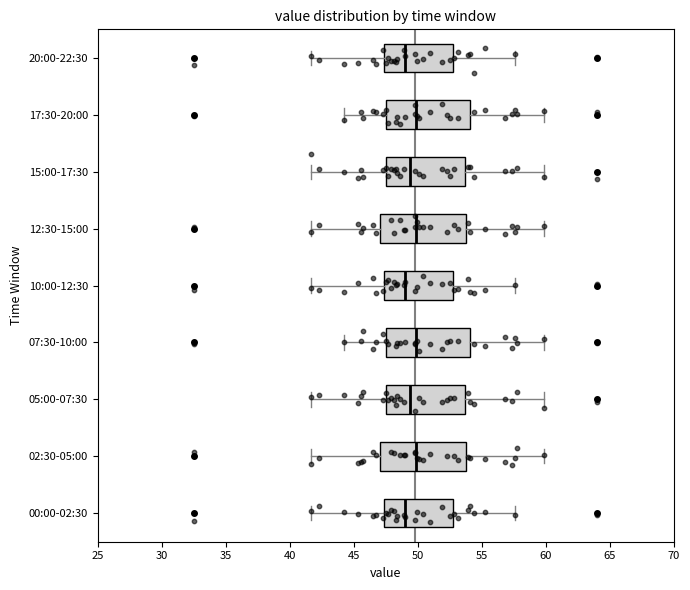

Reading bottom to top, read every box against the x-axis: the position of its median line, the range the box covers, and the ends of its whiskers. The values are not printed on the chart, so give them approximately, as read against the axis.

00:00-02:30: median 49.0, box 47.5 to 53.0, whiskers 41.5 to 57.5
02:30-05:00: median 50.0, box 47.0 to 54.0, whiskers 41.5 to 60.0
05:00-07:30: median 49.5, box 47.5 to 53.5, whiskers 41.5 to 60.0
07:30-10:00: median 50.0, box 47.5 to 54.0, whiskers 44.0 to 60.0
10:00-12:30: median 49.0, box 47.5 to 53.0, whiskers 41.5 to 57.5
12:30-15:00: median 50.0, box 47.0 to 54.0, whiskers 41.5 to 60.0
15:00-17:30: median 49.5, box 47.5 to 53.5, whiskers 41.5 to 60.0
17:30-20:00: median 50.0, box 47.5 to 54.0, whiskers 44.0 to 60.0
20:00-22:30: median 49.0, box 47.5 to 53.0, whiskers 41.5 to 57.5